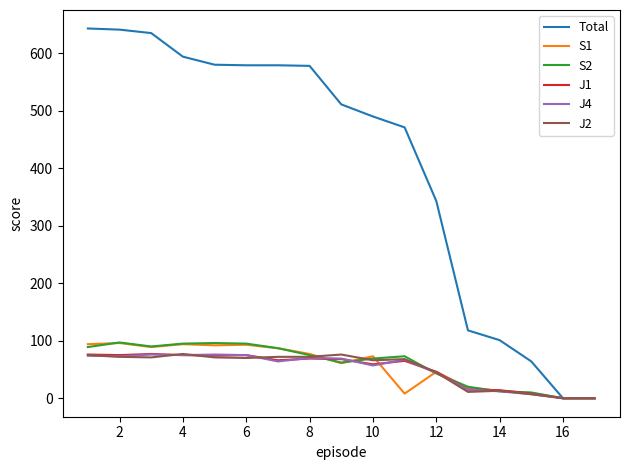

What is the maximum value shown in the chart?

643